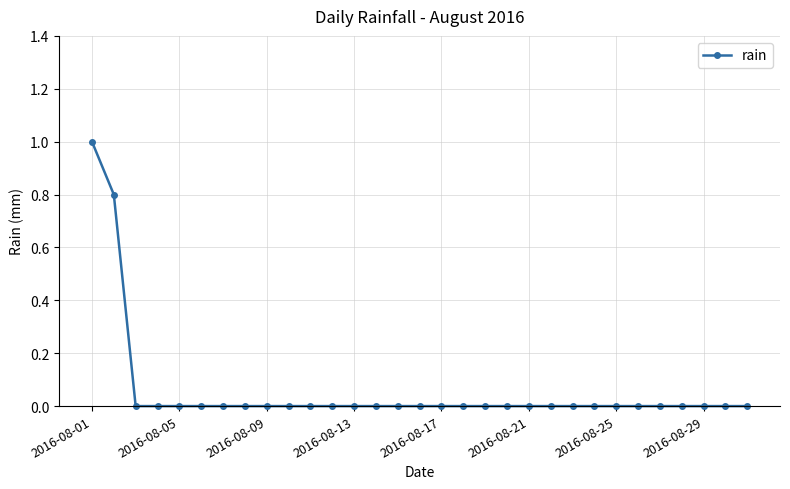

What is the maximum value shown in the chart?

1.0